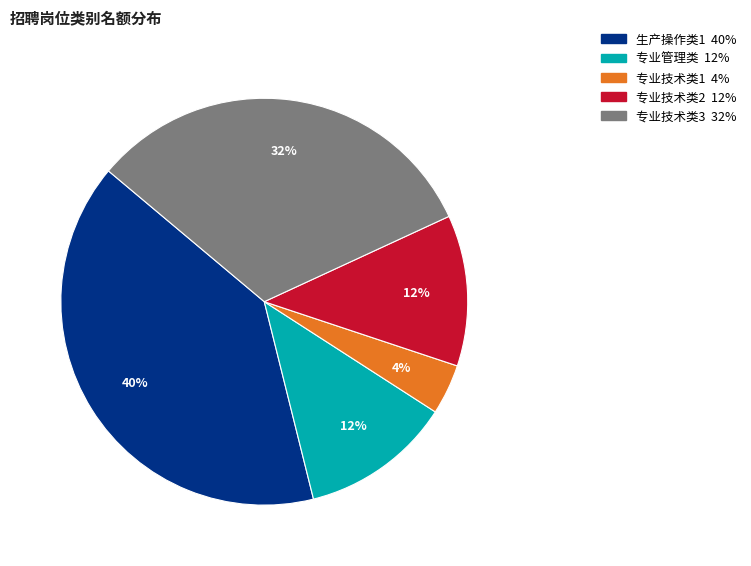

To the nearest percent, what percentage of the pie is 专业技术类2?

12%